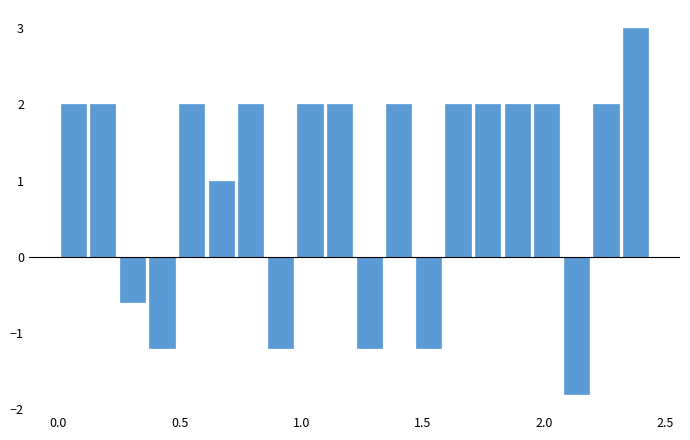

Around what value on the x-axis is the tallest bar? Give the approximate position of its centre, as read against the axis.

2.40